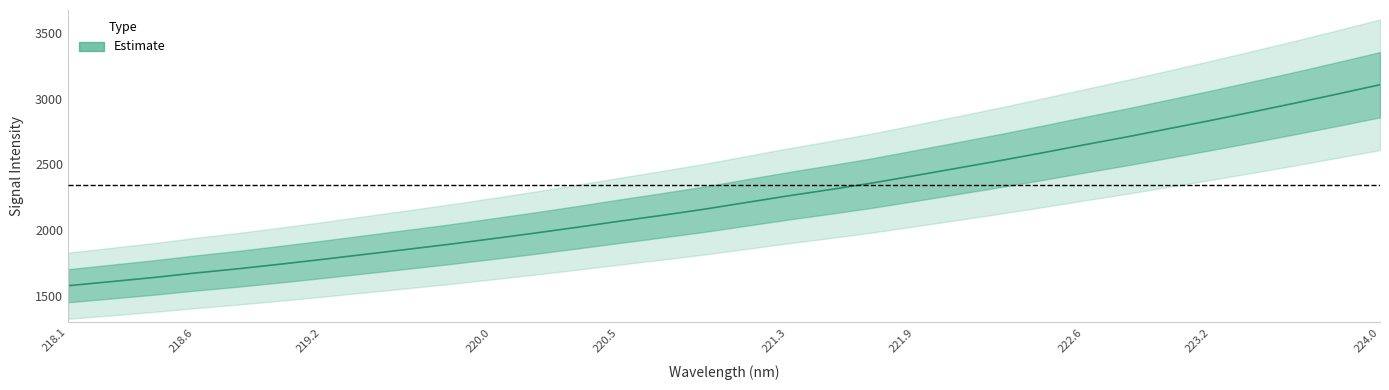

Reading left to right, transcribe all the data shown in this chart.

1576.4	1607.2	1638.3	1673.0	1705.1	1740.2	1776.8	1815.0	1853.4	1892.1	1933.7	1976.2	2020.8	2066.9	2111.6	2158.1	2209.4	2260.7	2309.0	2359.1	2415.1	2471.8	2528.8	2588.0	2649.5	2709.4	2772.5	2835.9	2901.5	2968.2	3037.2	3107.6